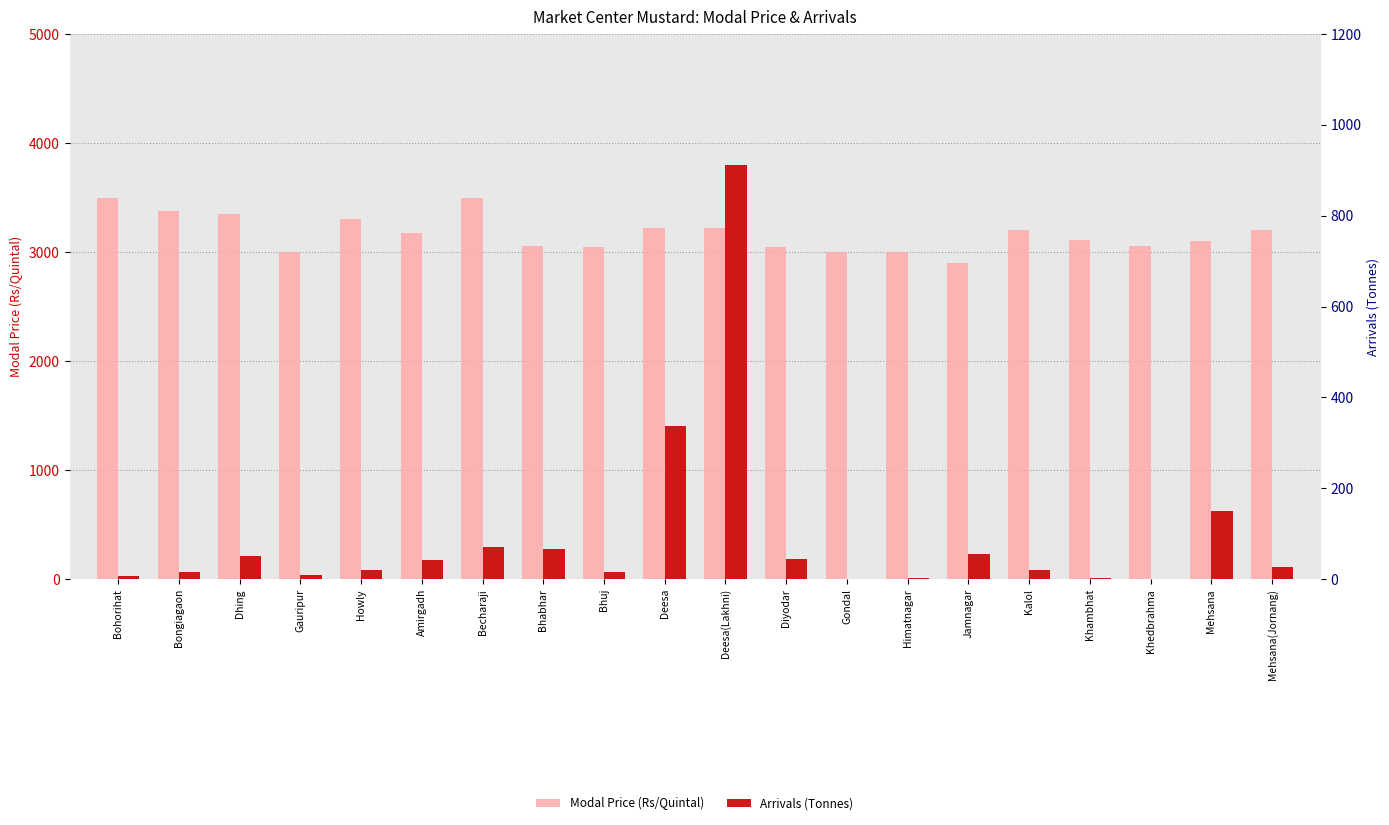

How many bars are there in total?

40